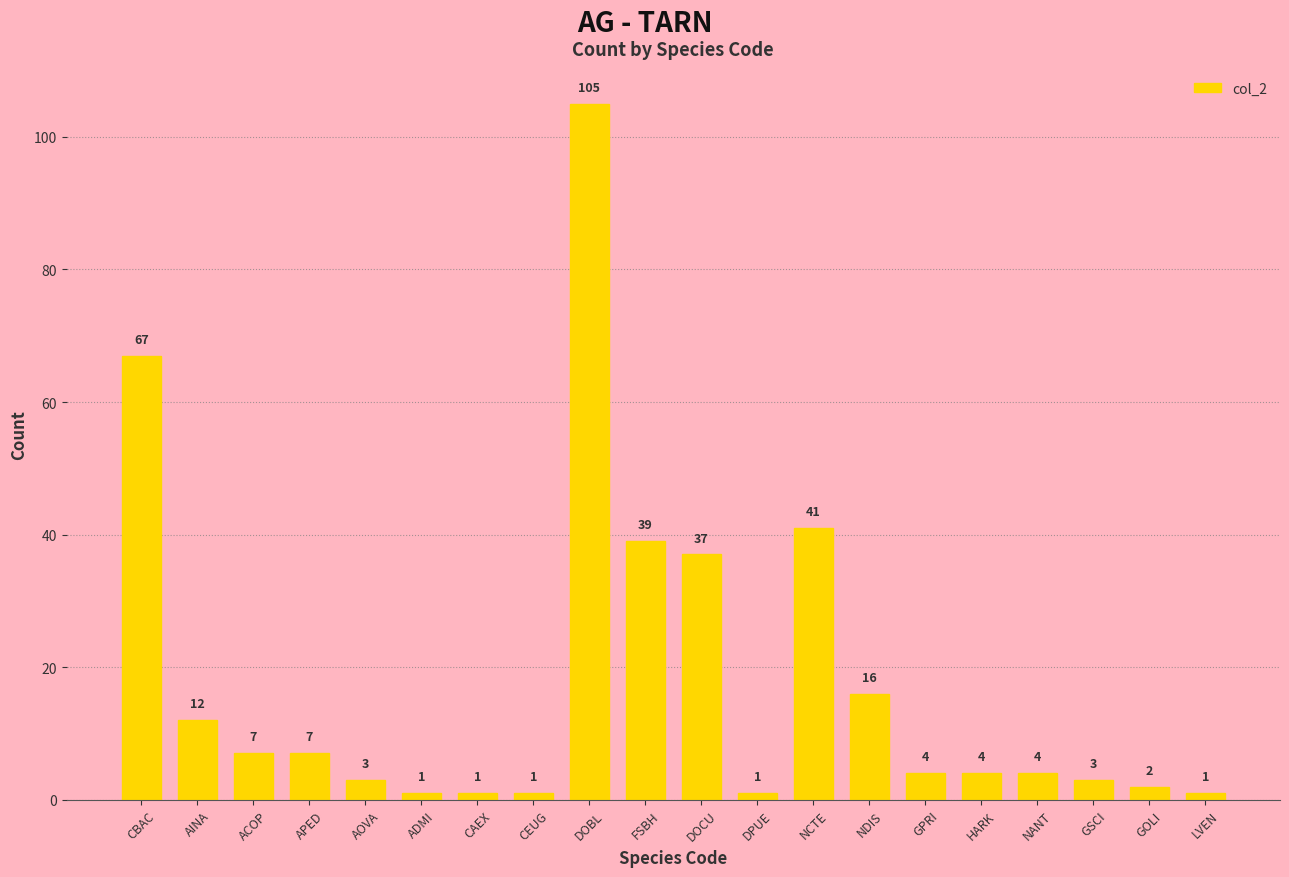

What is the label of the 1st bar from the right?

LVEN